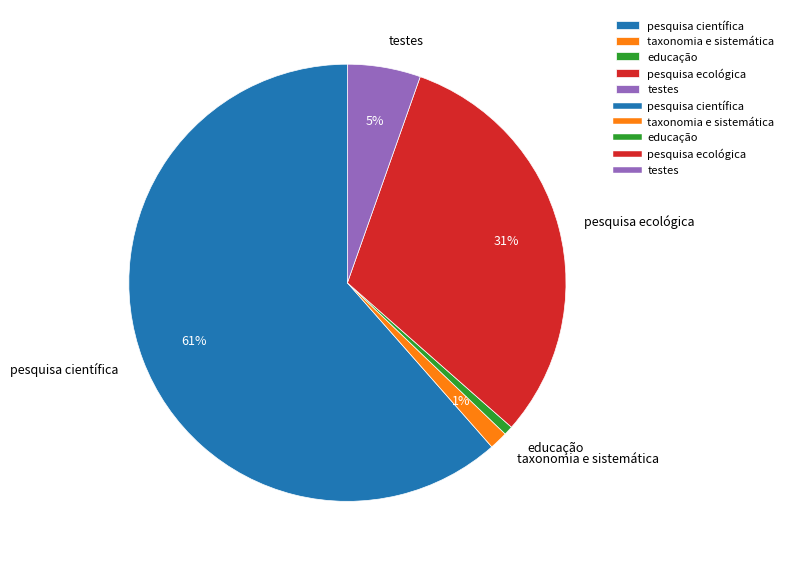

To the nearest percent, what is the average slice percentage?

20%